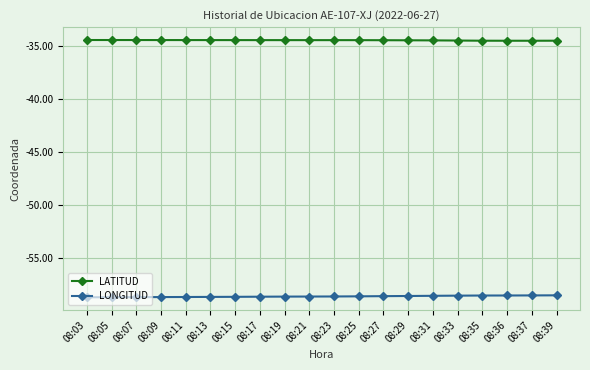

True or false: LATITUD and LONGITUD intersect in this chart.

False